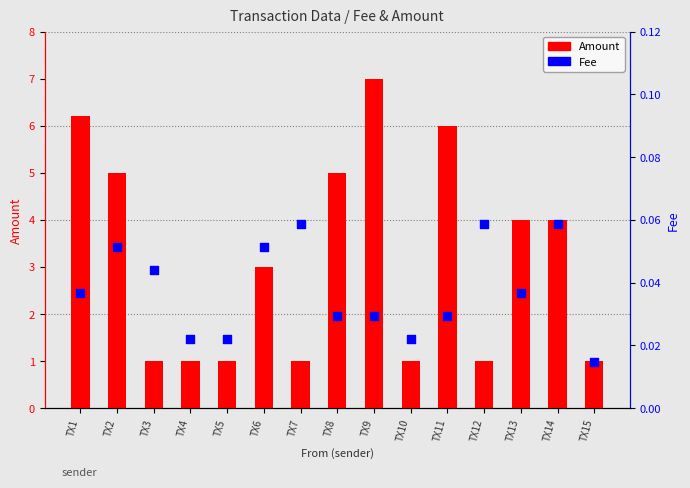

At which category is the sum across all series the highest?

TX9